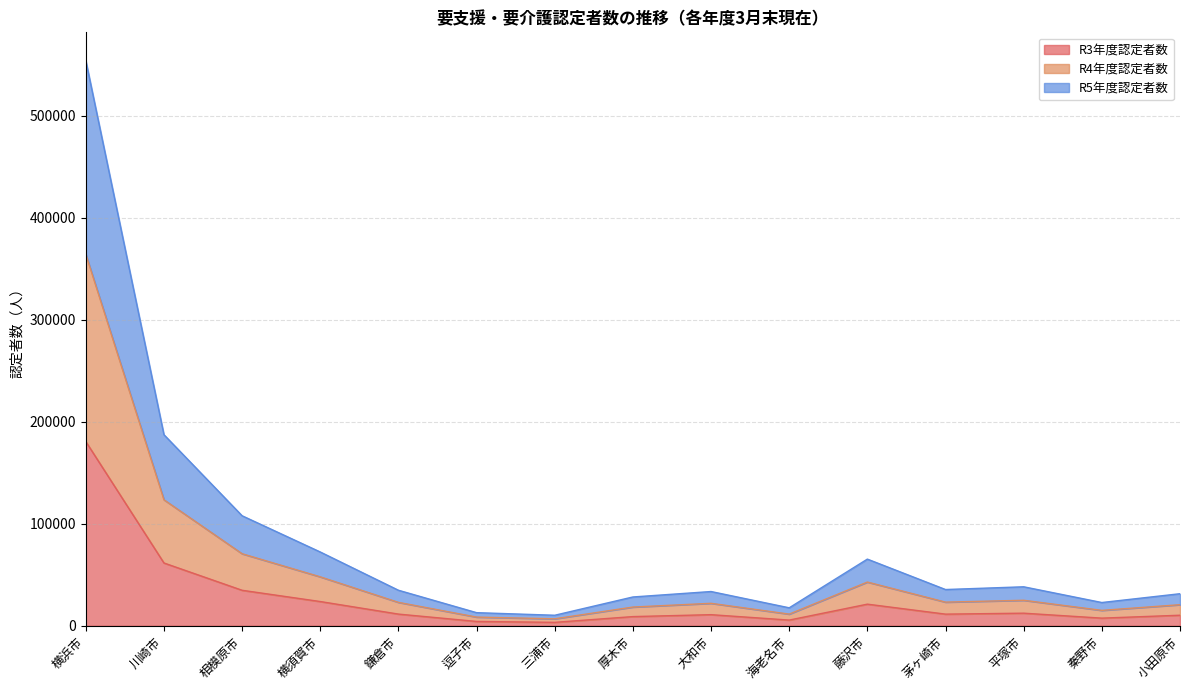

Which category has the highest value in the R3年度認定者数 series?

横浜市